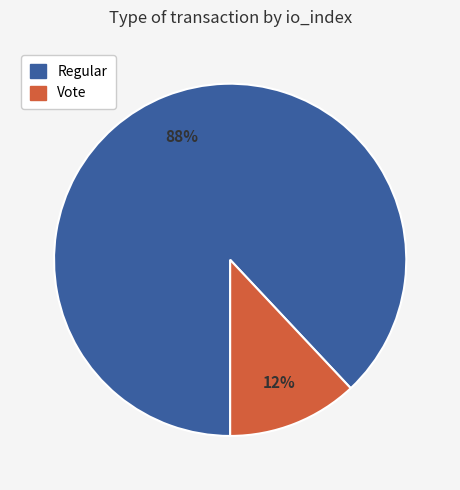

The Regular slice represents 97% of the pie. True or false?

False